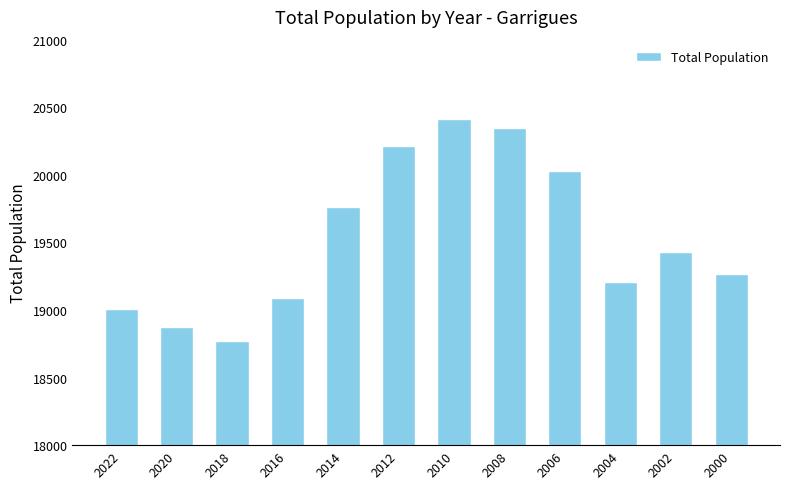

List the labels in order of value, smallest first.

2018, 2020, 2022, 2016, 2004, 2000, 2002, 2014, 2006, 2012, 2008, 2010